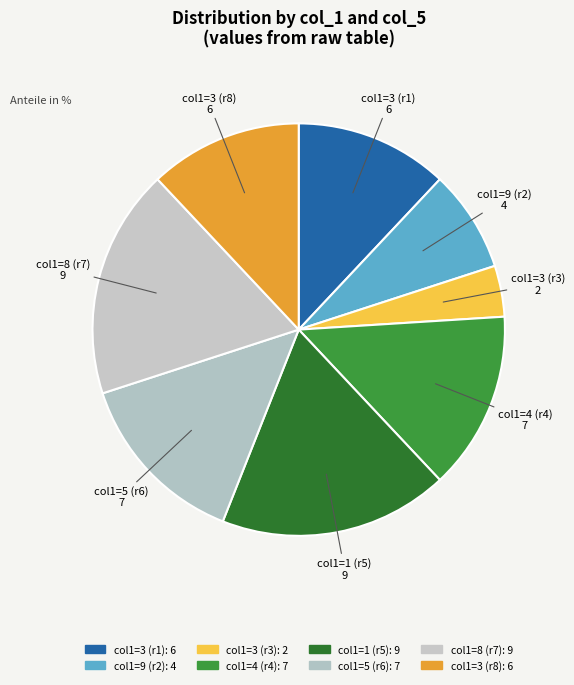

How many segments does this pie chart have?

8